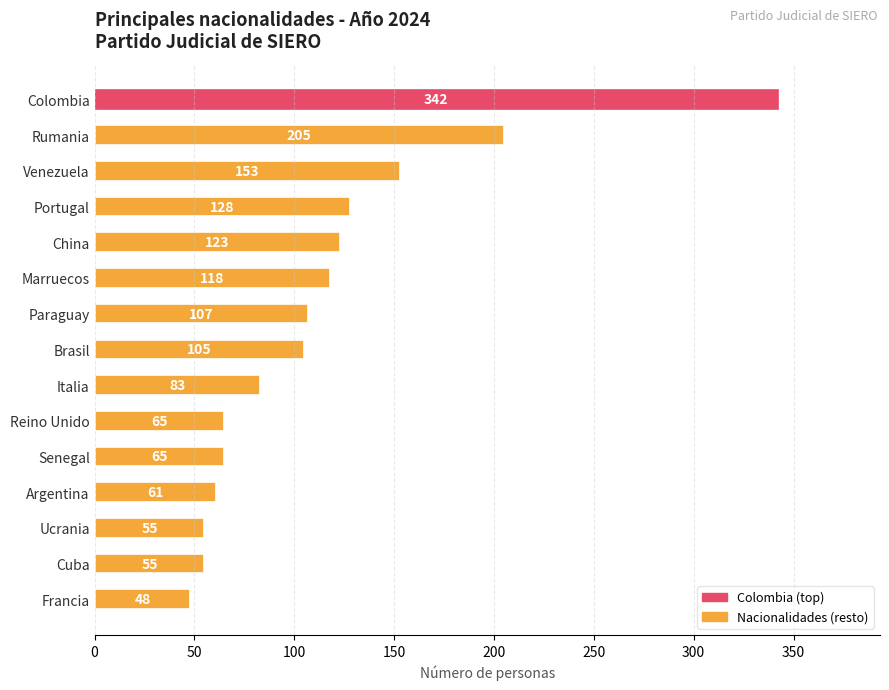

What is the minimum value shown in the chart?

48